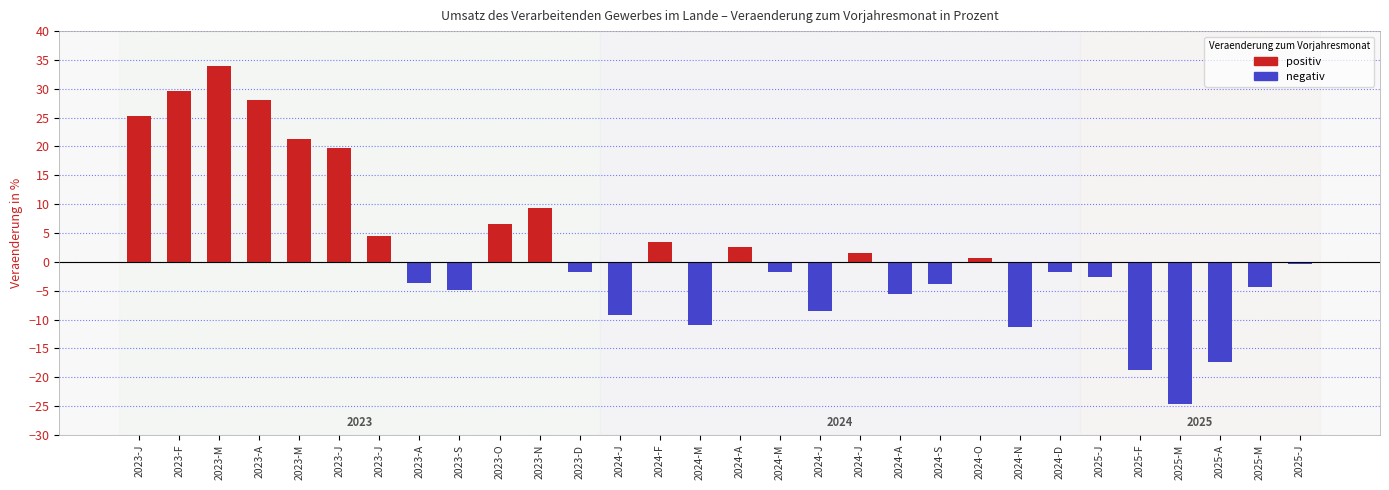

What is the change in value from 2024-F to 2024-O?

-2.7